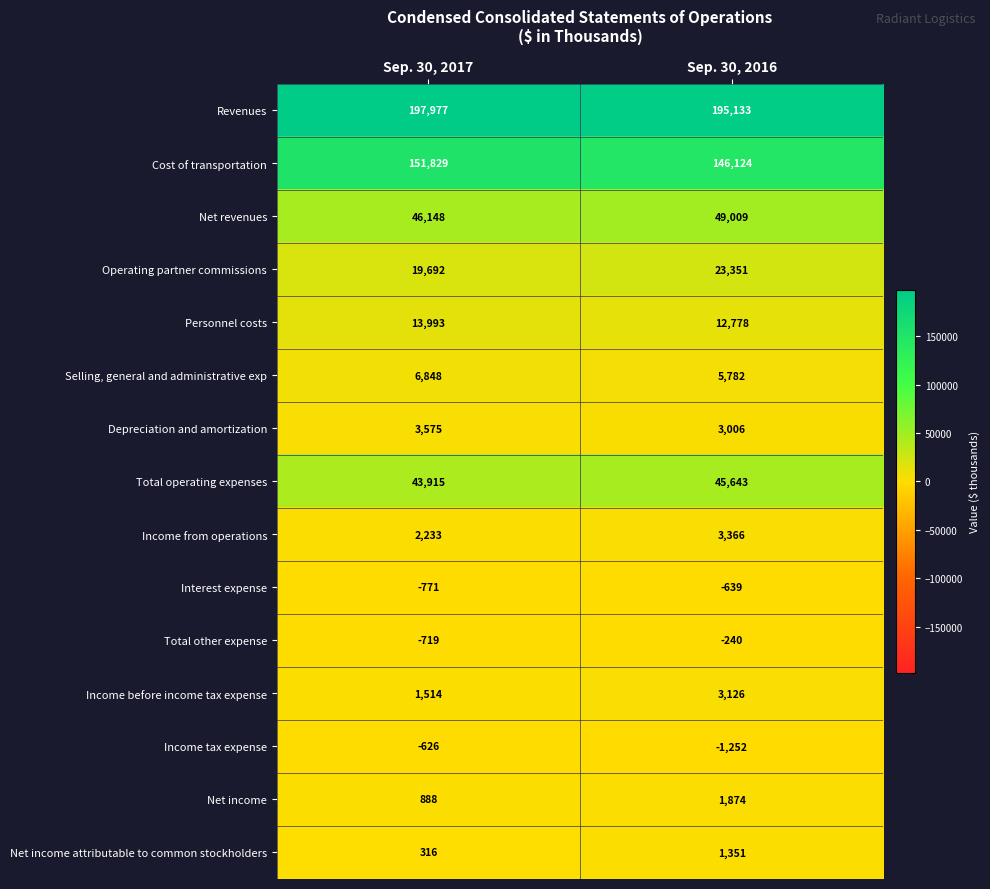

How many categories are shown in the chart?

2